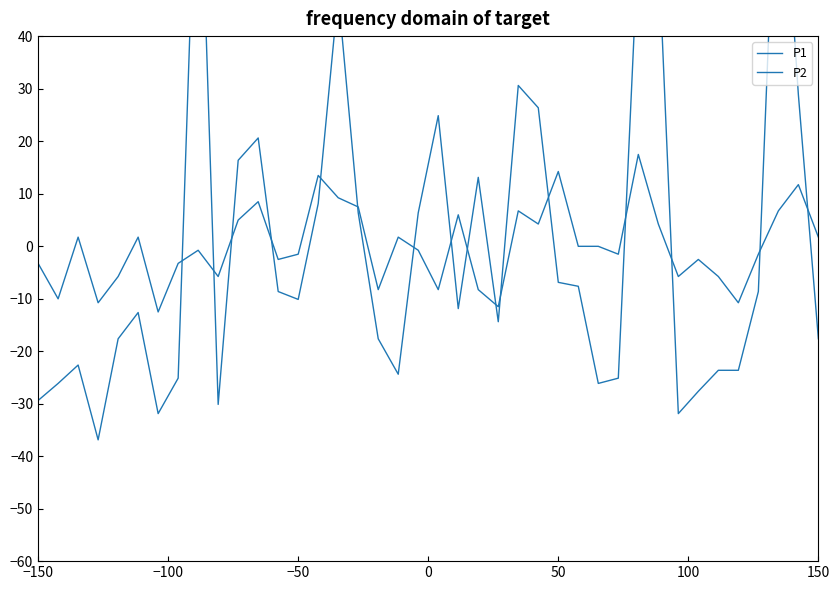

Which category has the lowest value in the P2 series?

150